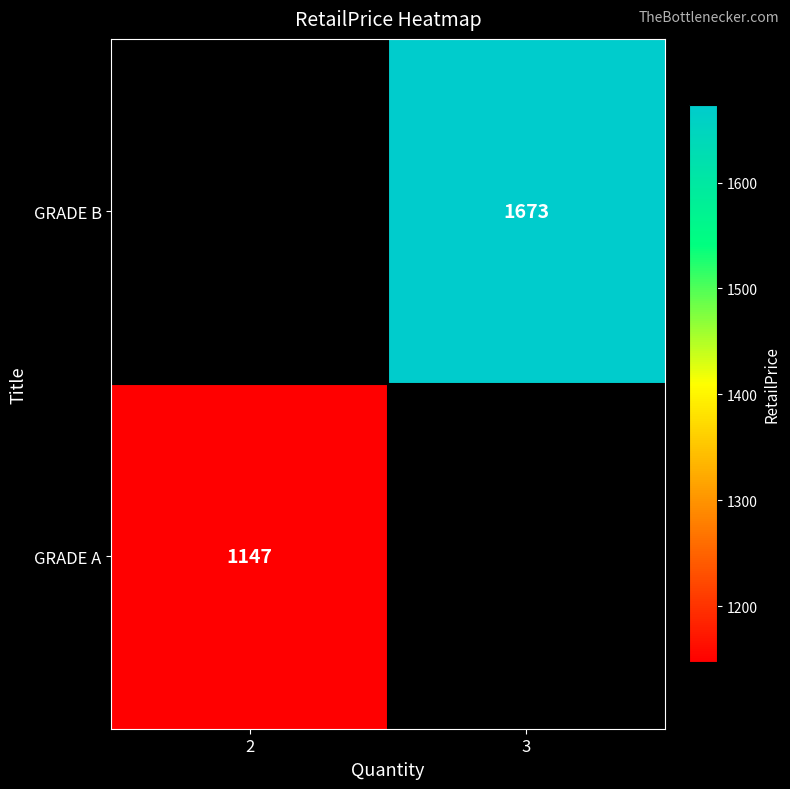

The value of GRADE B at 3 is 1673. True or false?

True